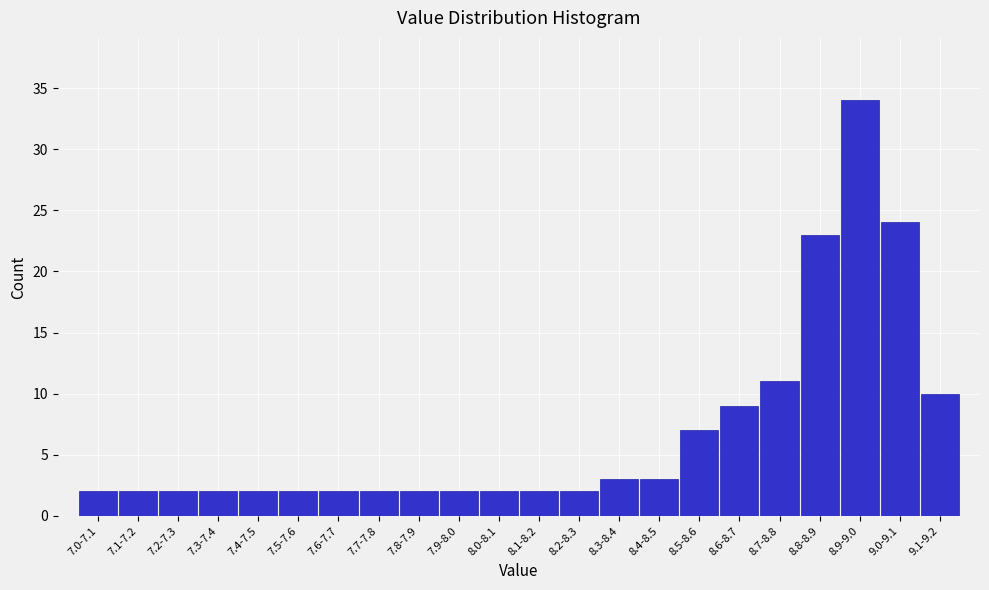

Reading left to right, what are all the values shown in this chart?

2	2	2	2	2	2	2	2	2	2	2	2	2	3	3	7	9	11	23	34	24	10